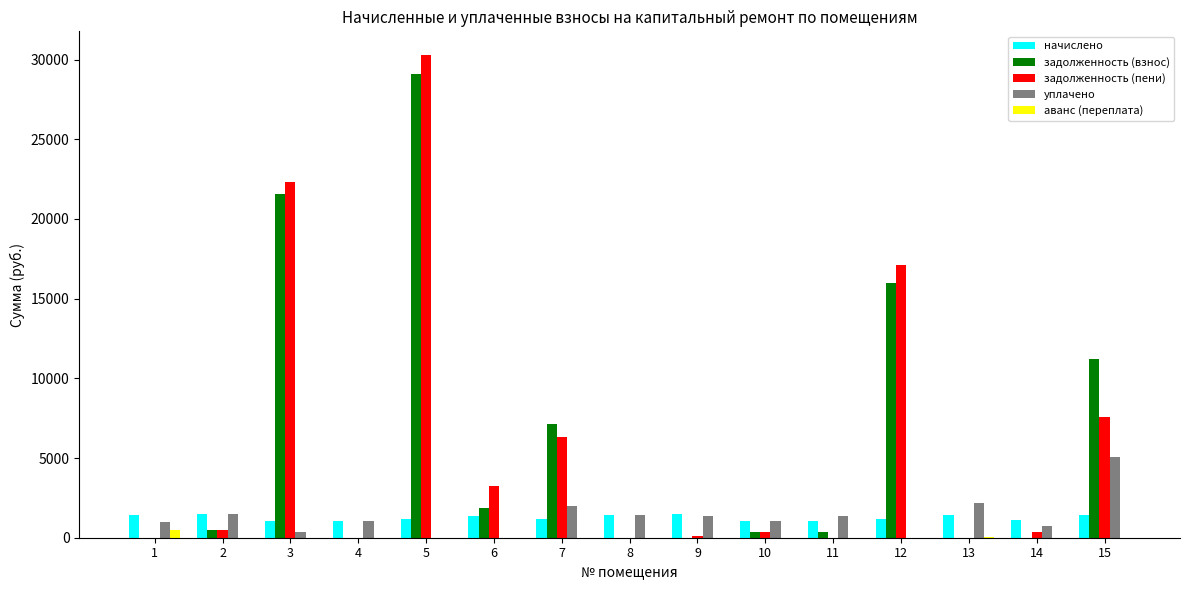

The value of задолженность (пени) at 8 is 0.0. True or false?

True